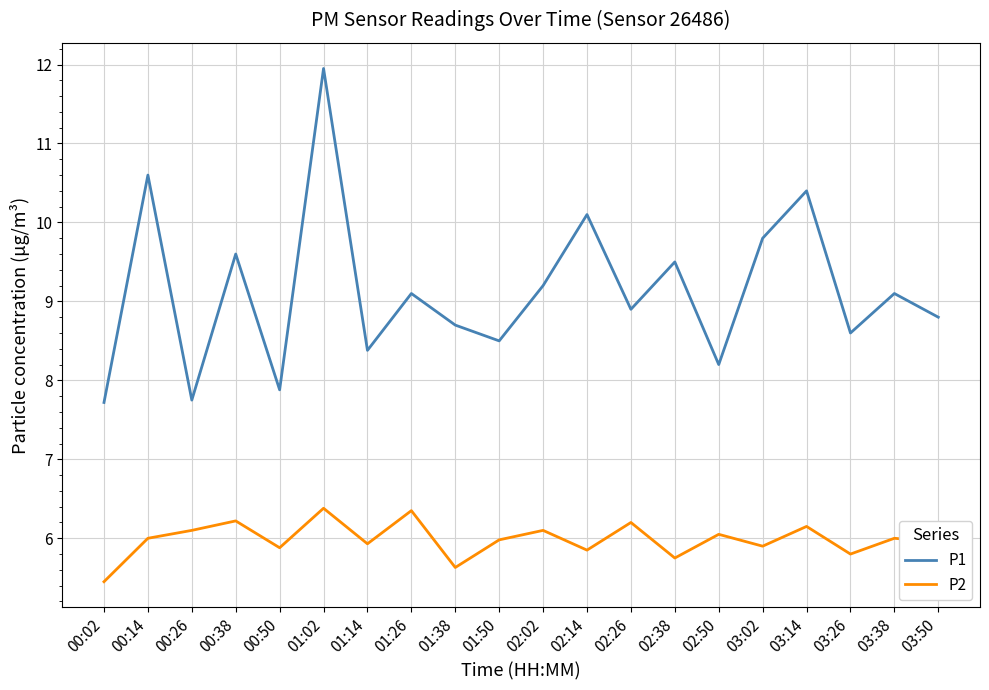

Rank the series by their average value, from highest to lowest.

P1, P2